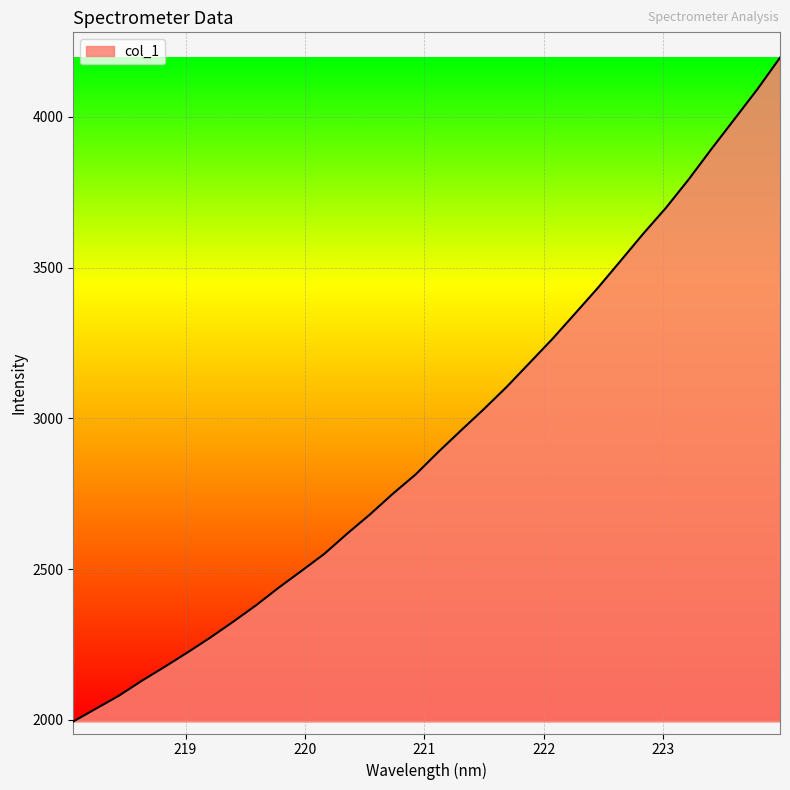

What is the difference between the maximum and minimum values?

2201.5